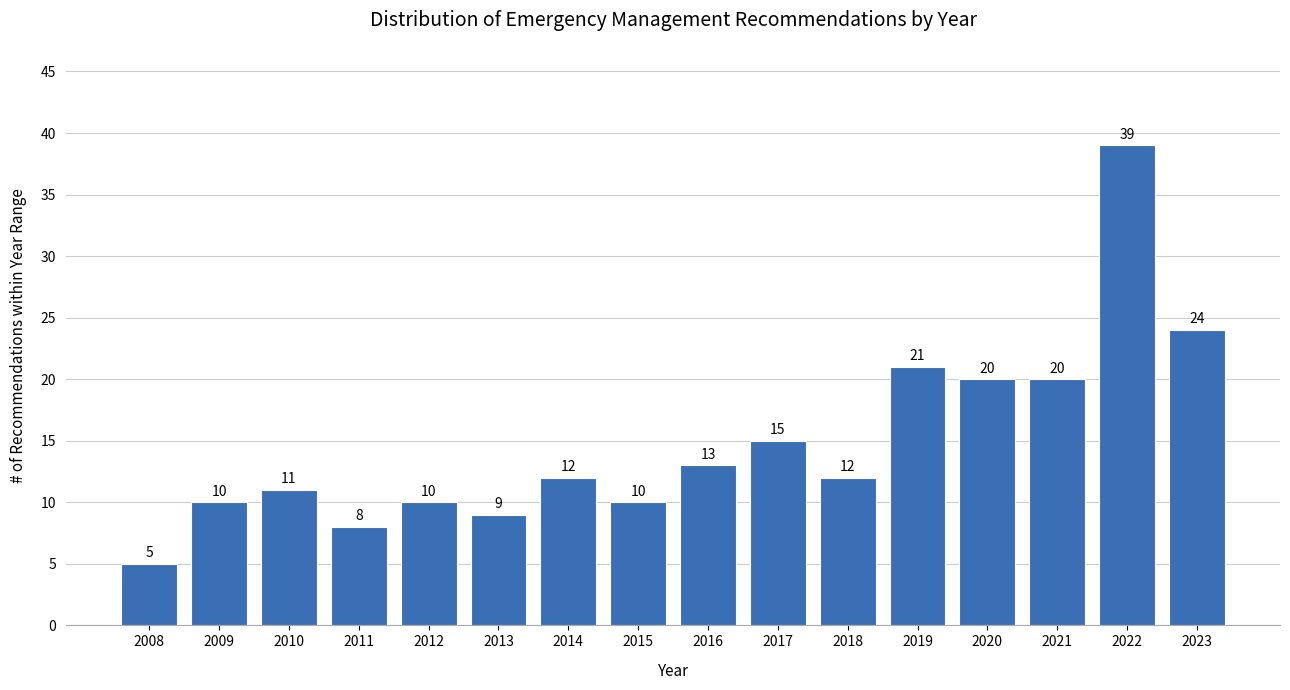

Reading left to right, what are all the values shown in this chart?

5	10	11	8	10	9	12	10	13	15	12	21	20	20	39	24